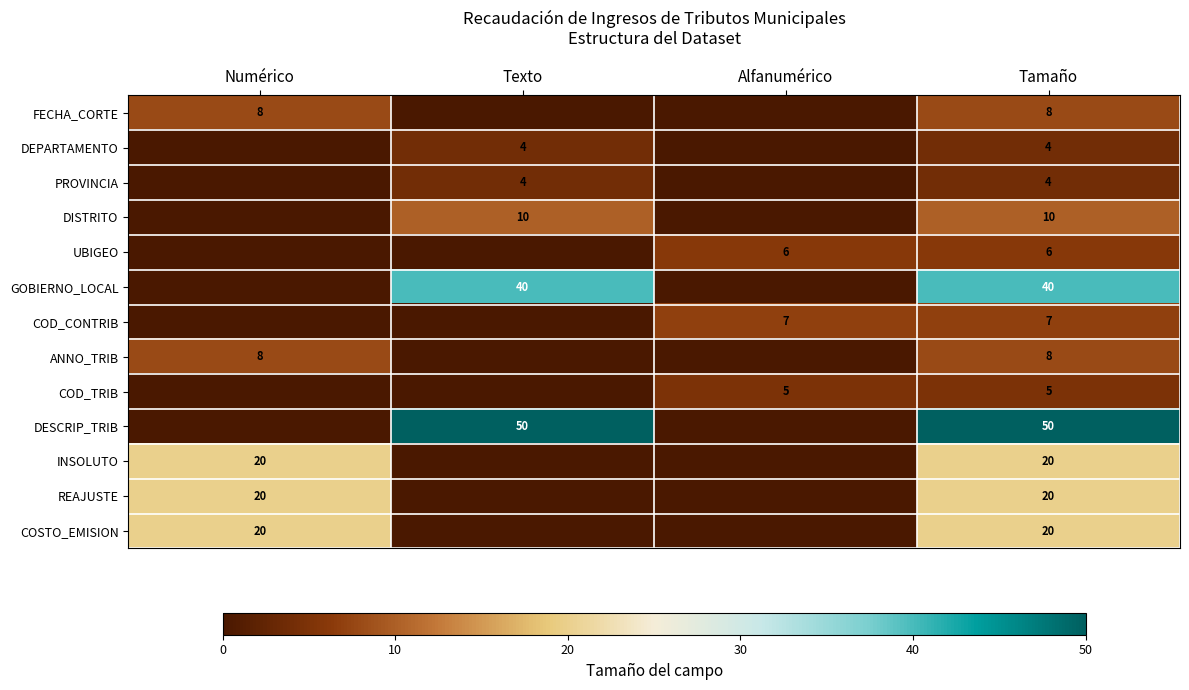

What is the total value across all series at Tamaño?

202